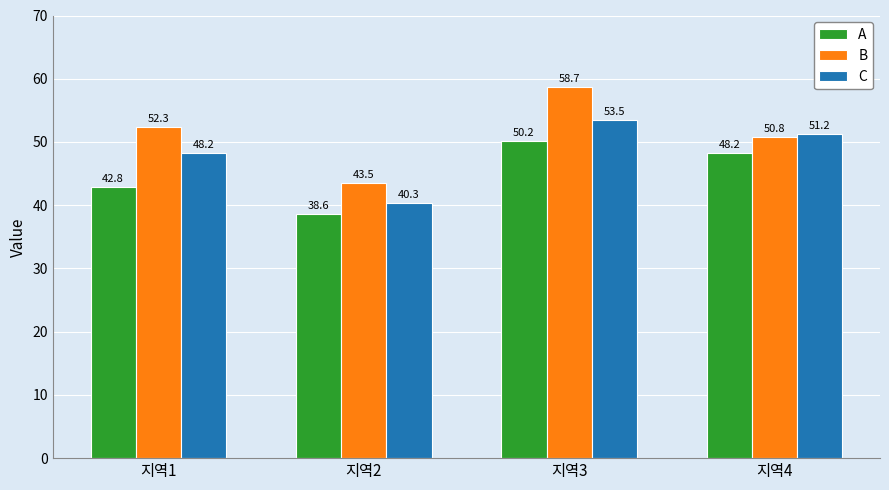

What is the total value across all series at 지역3?

162.4